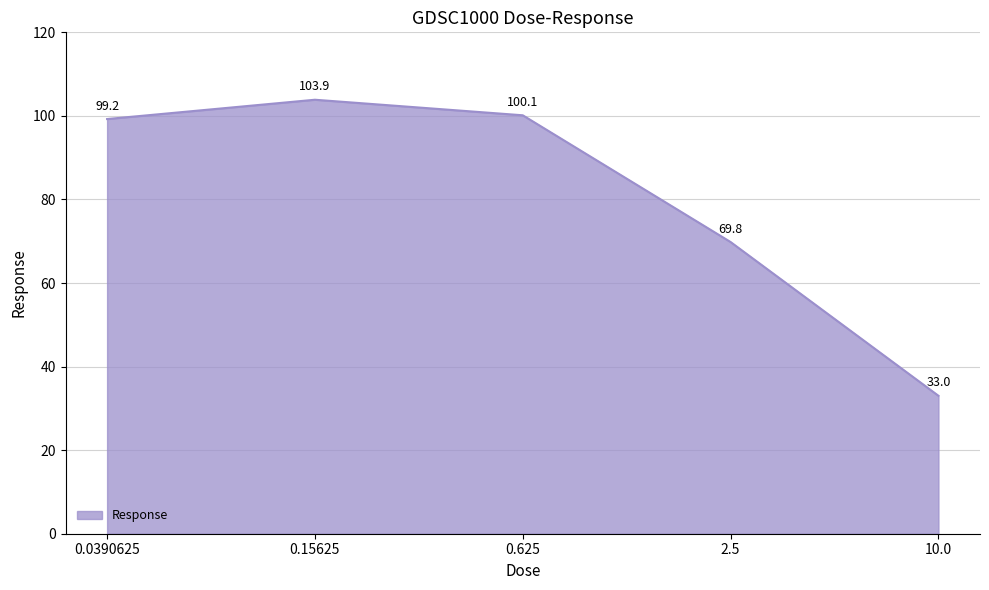

What is the difference between the second highest and minimum values?

67.1